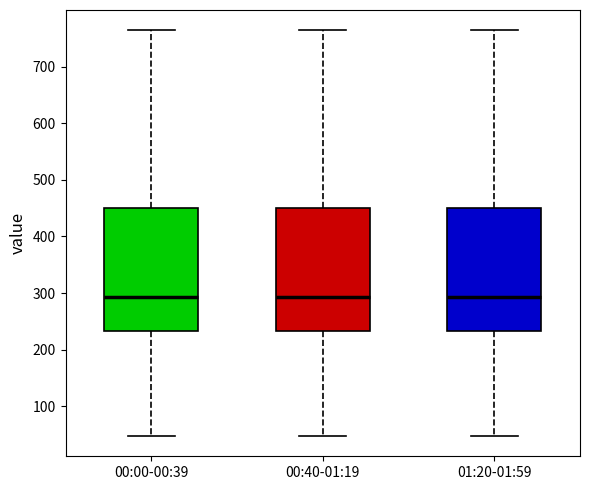

Where is the lower edge of the box for 01:20-01:59 on the y-axis? The values are not printed on the chart, so give them approximately, as read against the axis.

230